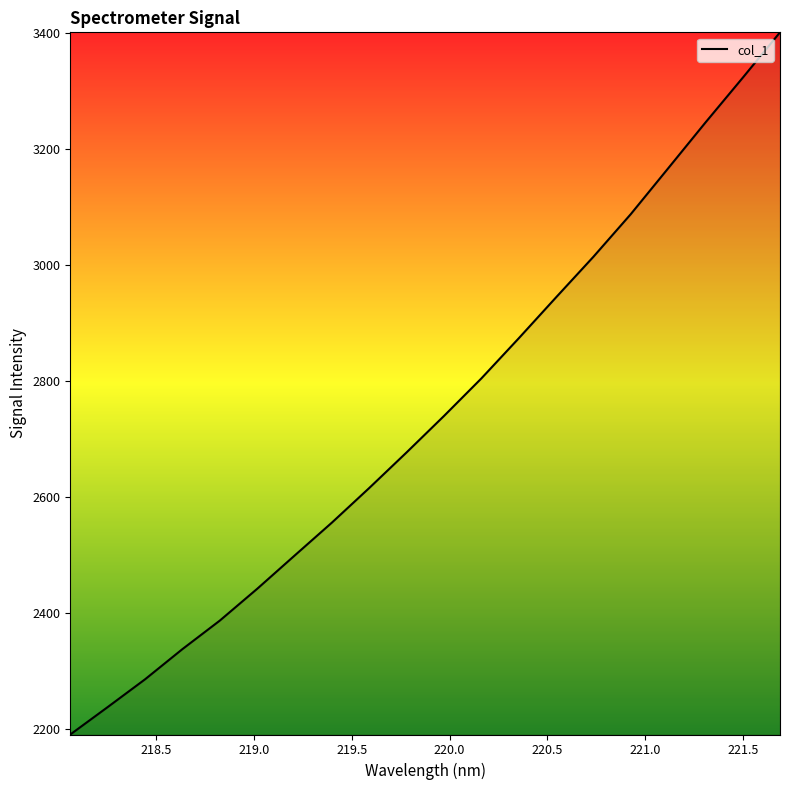

What is the greatest value displayed?

3401.6